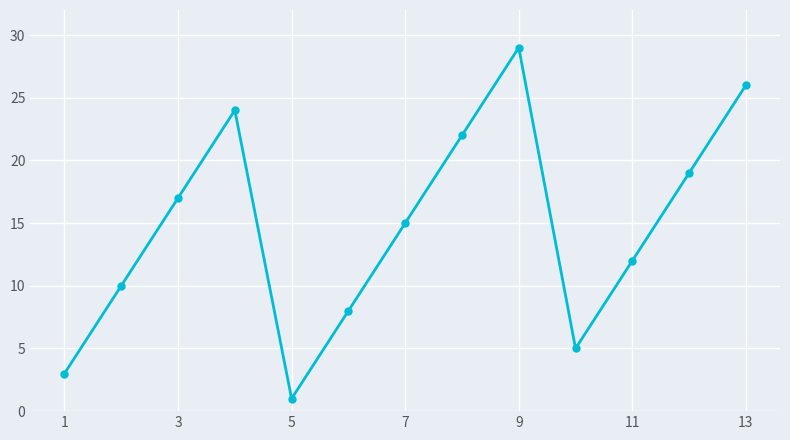

Reading left to right, extract all data points from this chart.

3	10	17	24	1	8	15	22	29	5	12	19	26